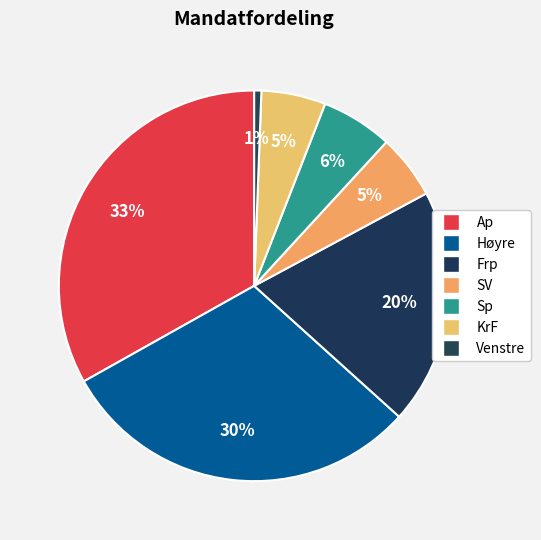

To the nearest percent, what percentage of the pie is SV?

5%